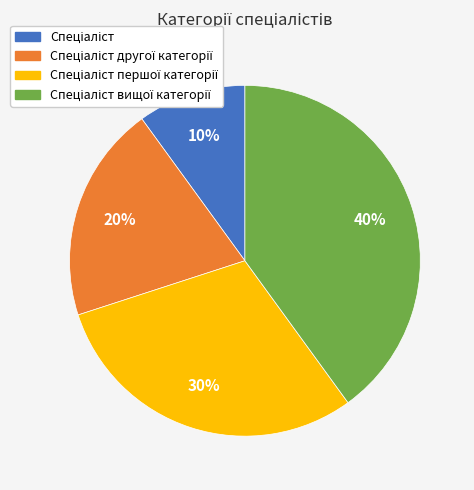

Does any single category account for the majority?

No